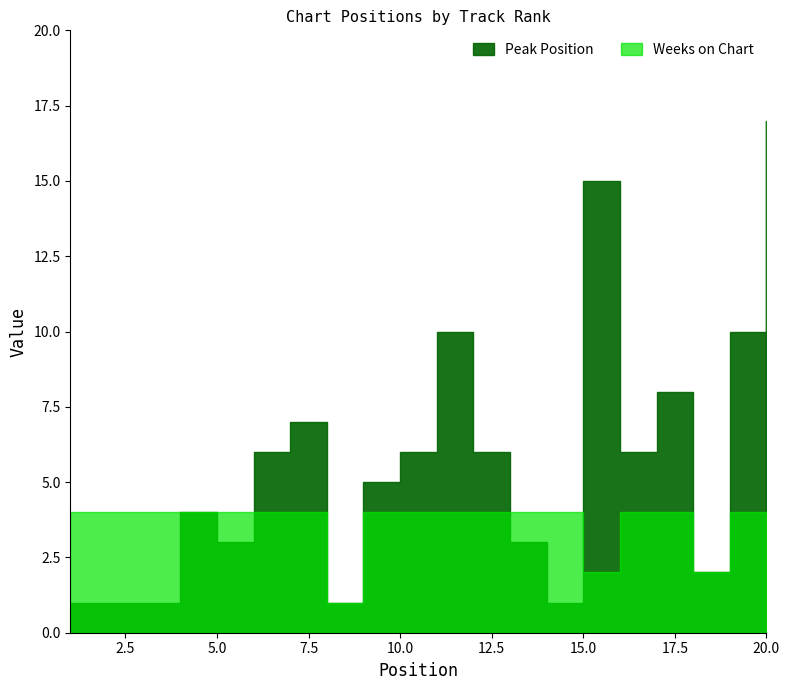

Which series changed the most between 8 and 10?

Peak Position